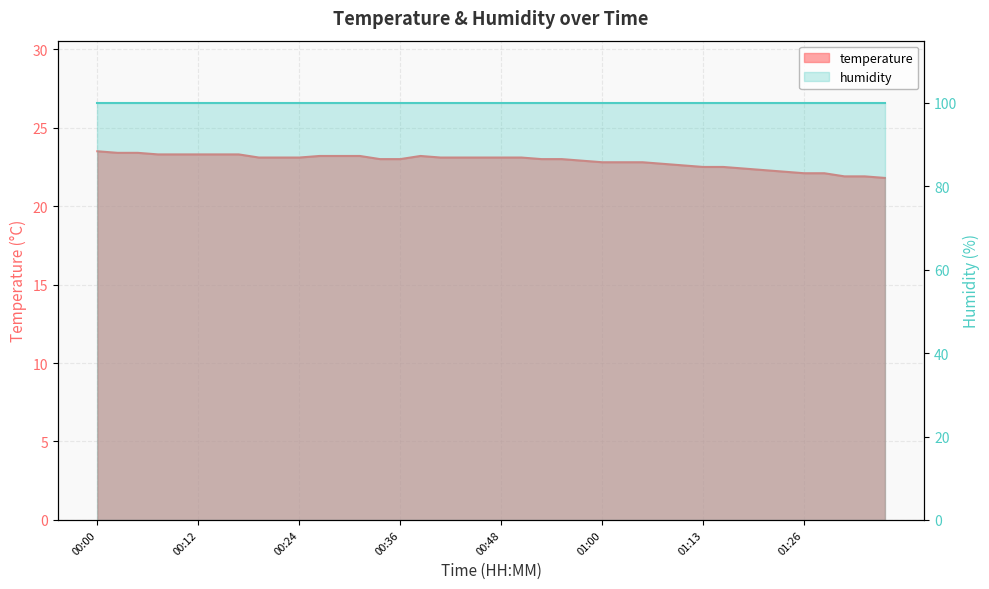

Does the chart display data point markers on the line(s)?

No